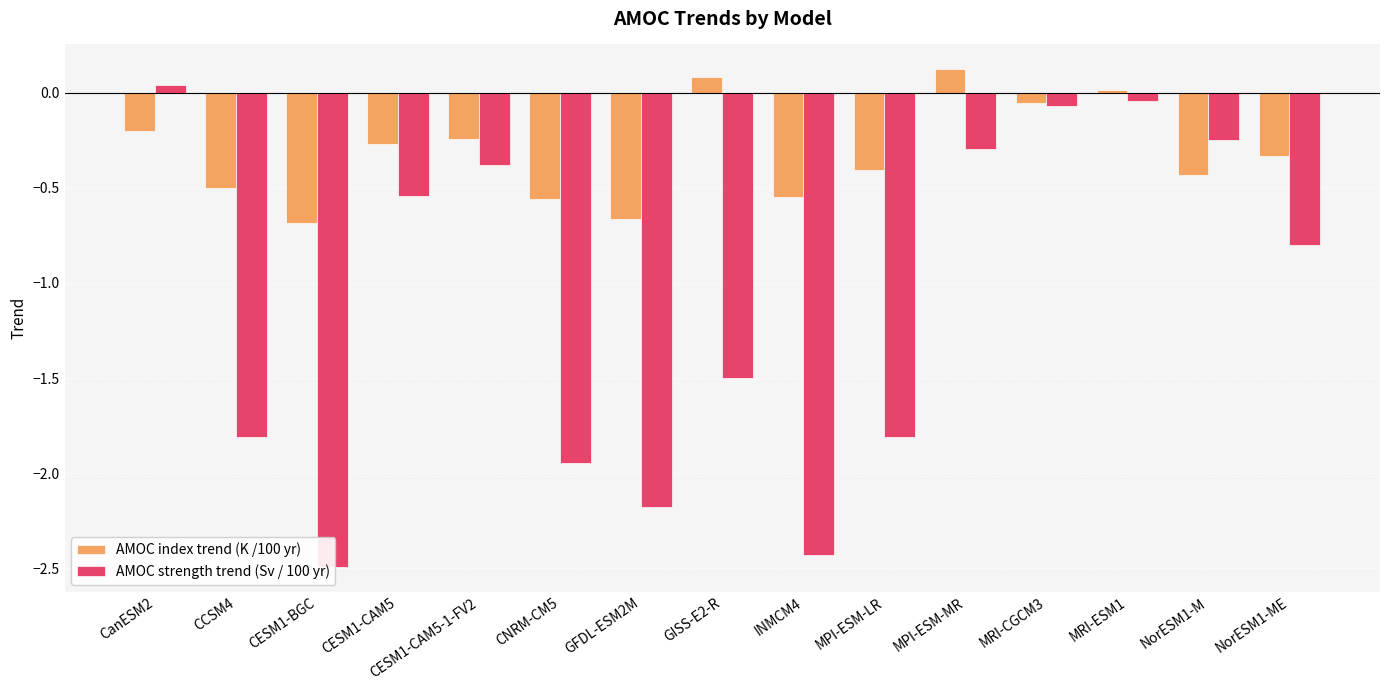

What is the difference between the maximum and minimum values in the AMOC index trend (K /100 yr) series?

0.8